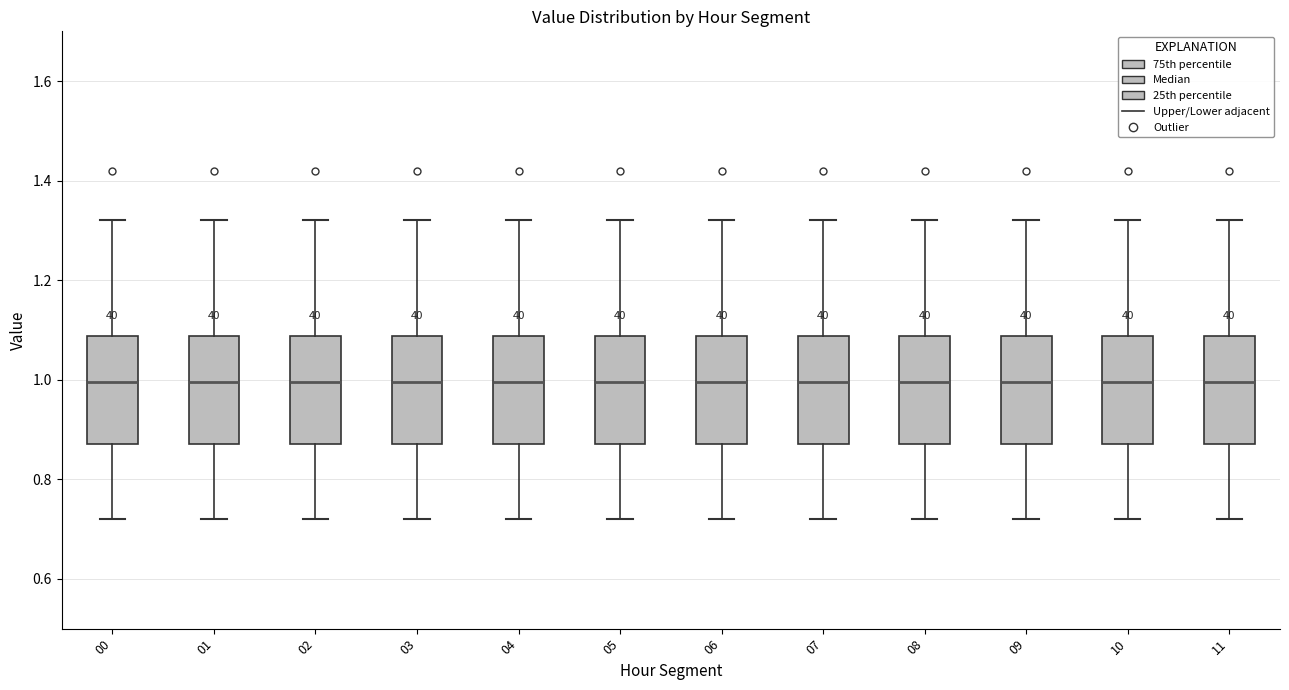

Where does the lower whisker of the box at x = 08 end on the y-axis? The values are not printed on the chart, so give them approximately, as read against the axis.

0.72